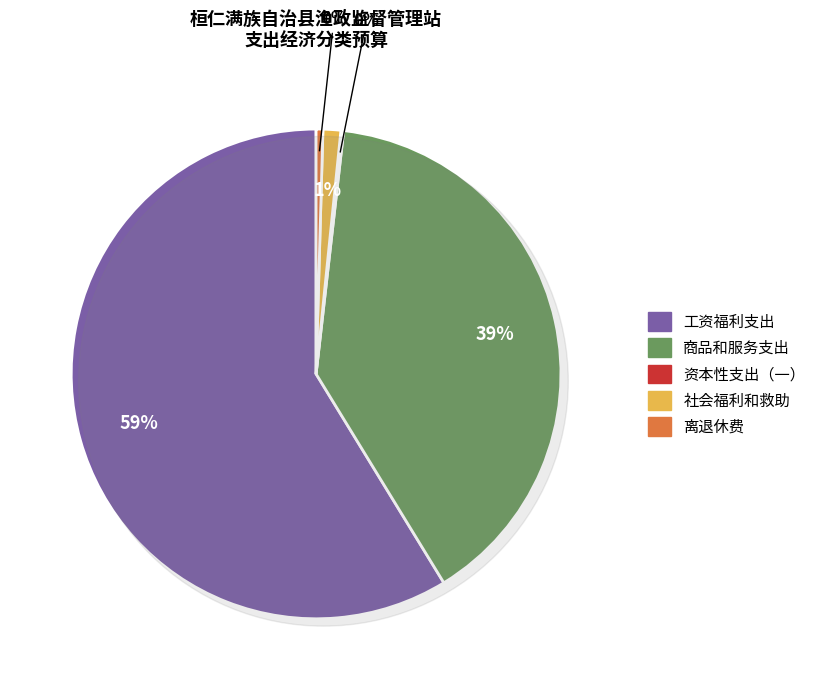

Count the number of slices in the pie.

5